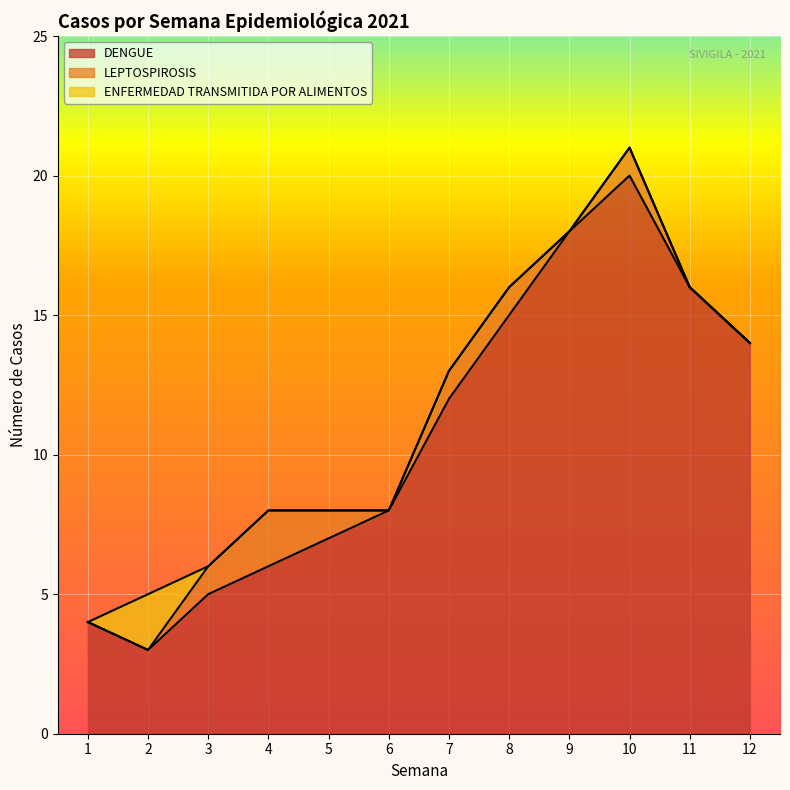

What is the sum of all DENGUE values?

128